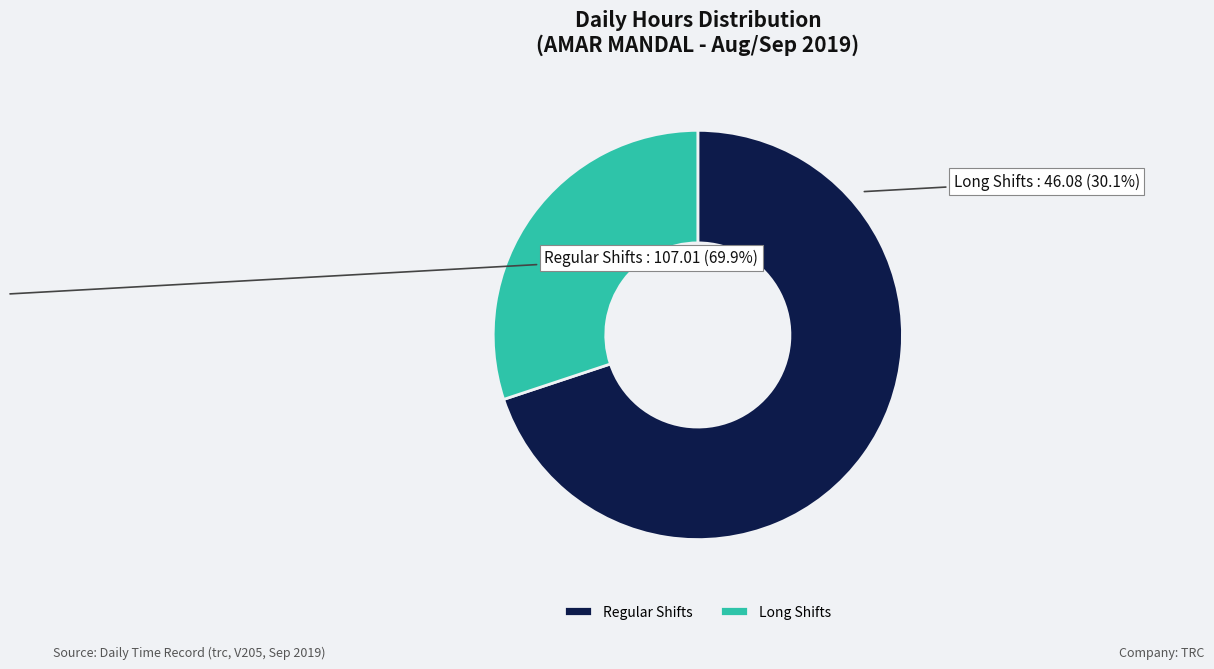

How many slices are in this pie chart?

2